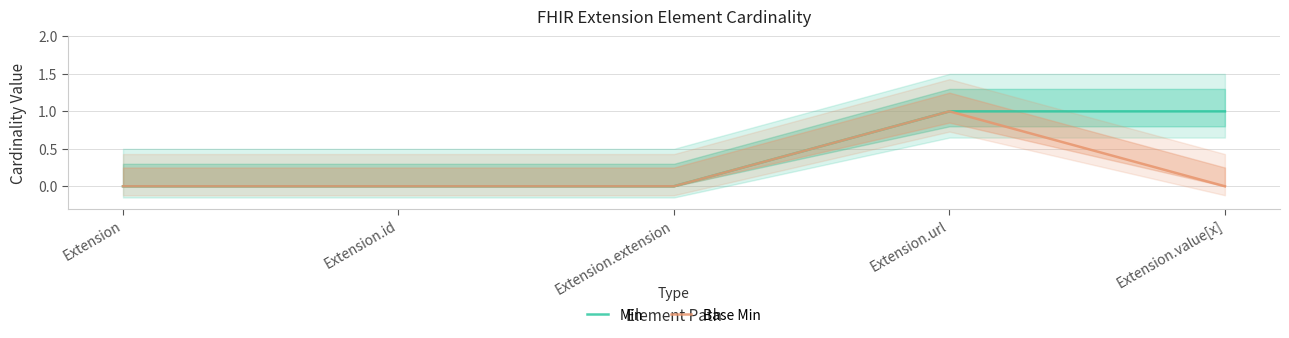

True or false: Min has more than 2 points higher than both neighbors.

False